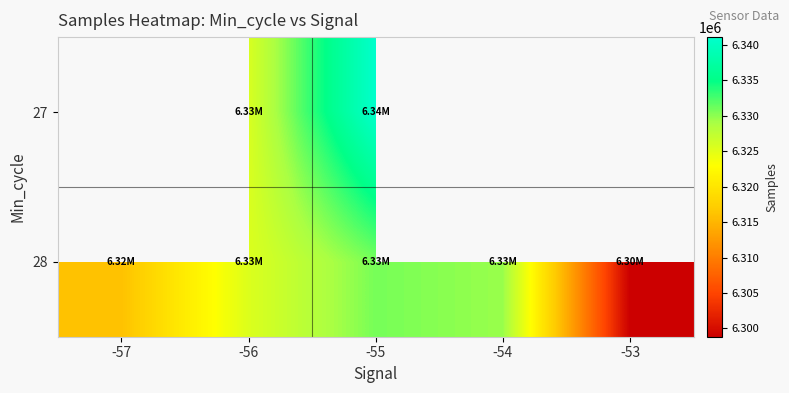

What is the difference between the maximum and minimum values in the 28 series?

31951.7